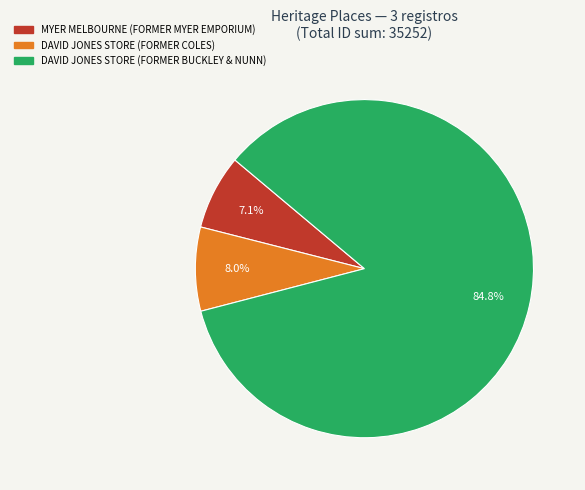

Is DAVID JONES STORE (FORMER BUCKLEY & NUNN) the majority of the pie?

Yes